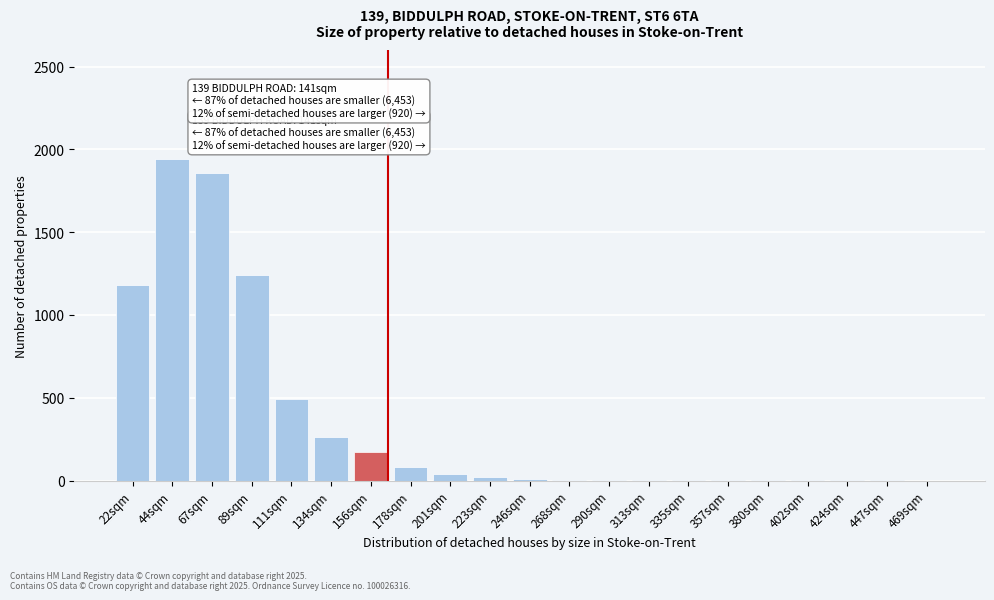

The value at 22sqm is 481. True or false?

False